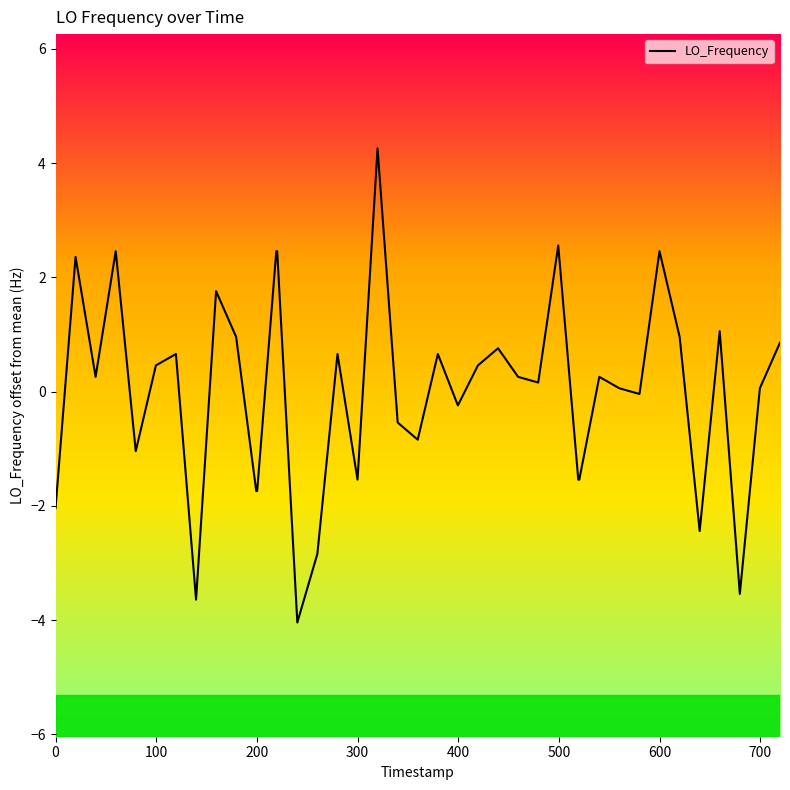

What is the maximum value shown in the chart?

4.3